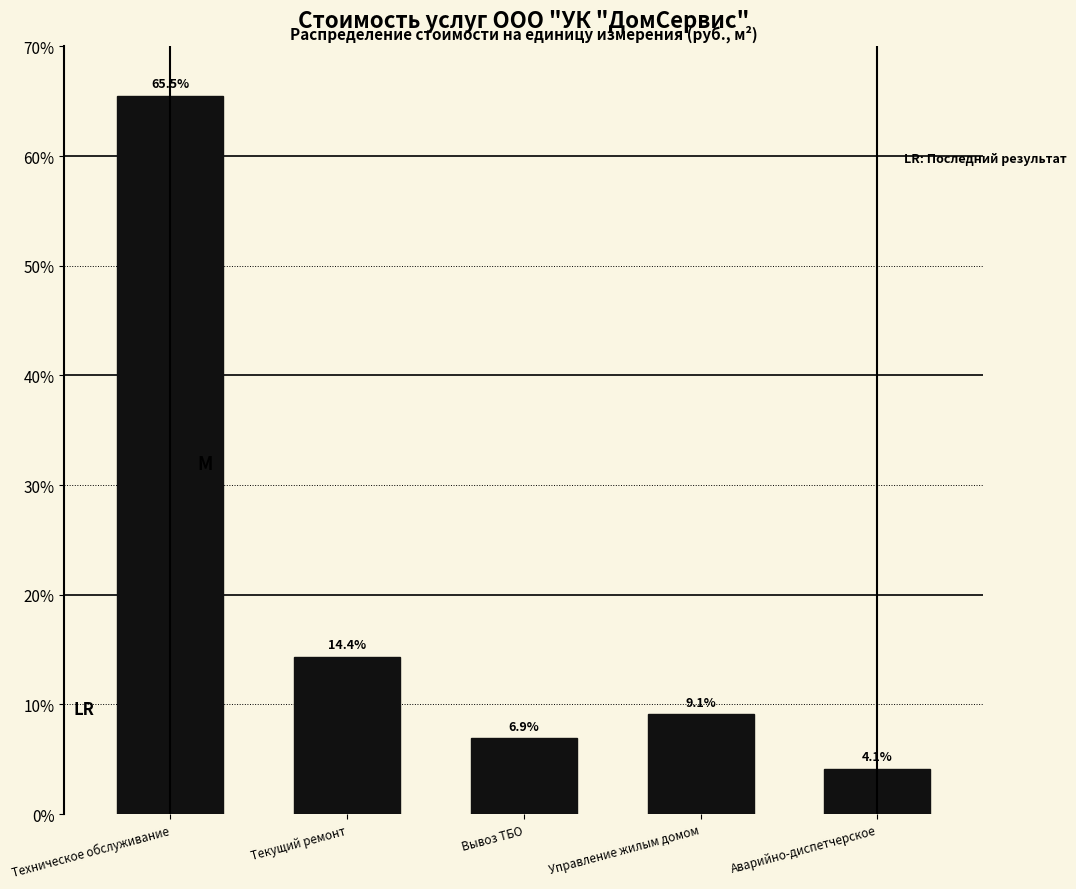

Reading left to right, transcribe all the data shown in this chart.

65.5	14.4	6.9	9.1	4.1